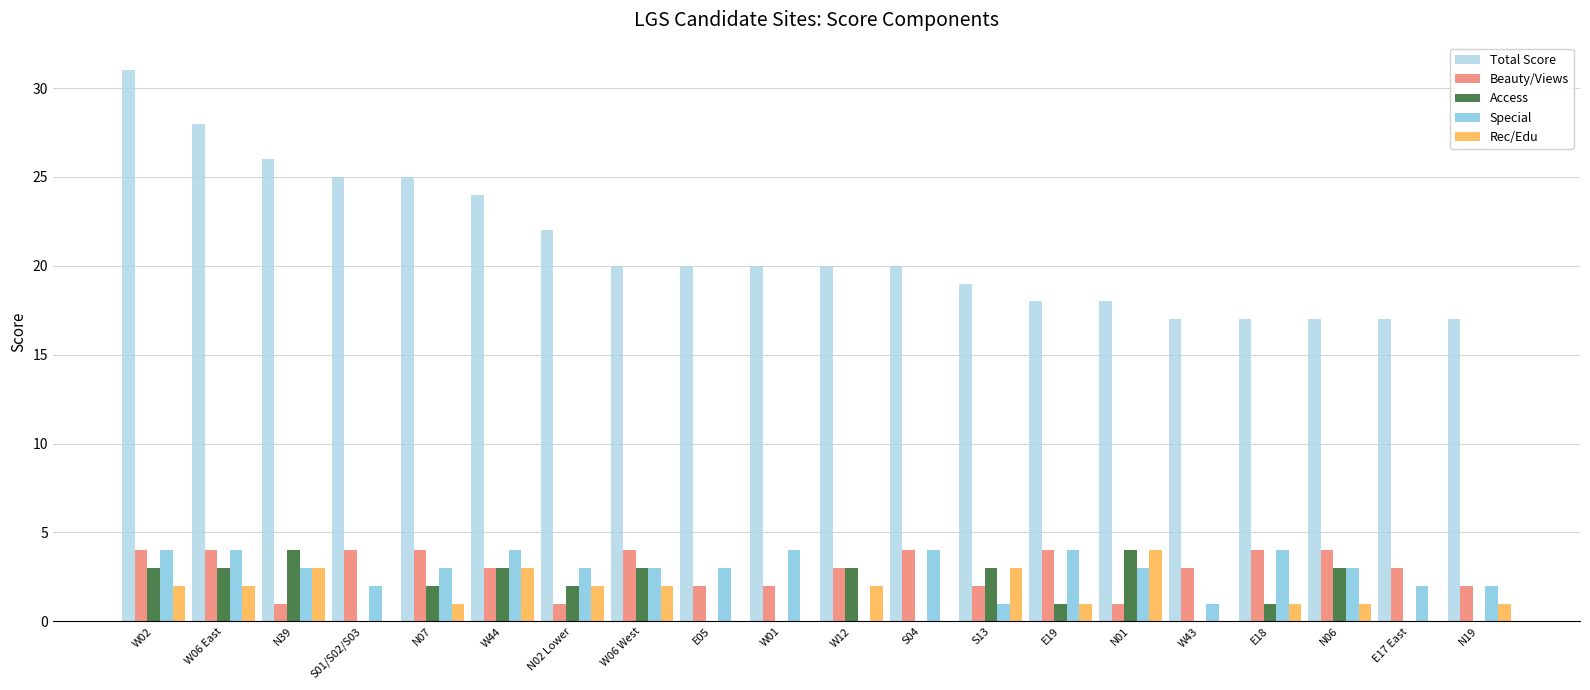

What is the total value across all series at E05?

25